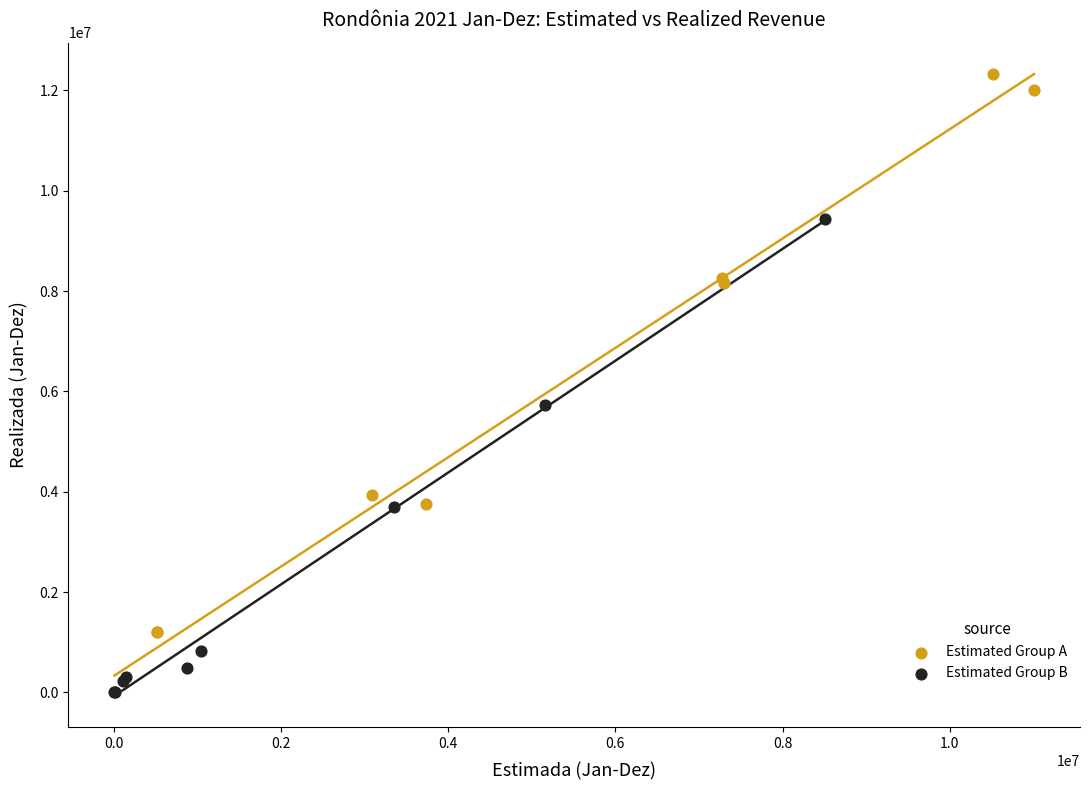

Which series has the widest spread of Y values?

Estimated Group A